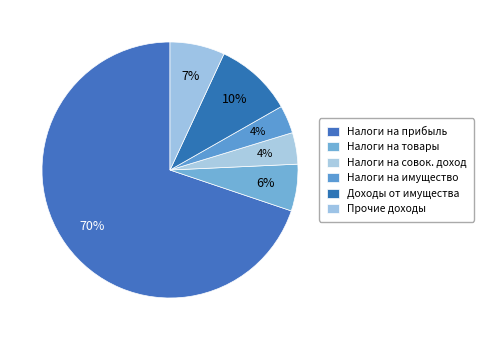

How many segments does this pie chart have?

6